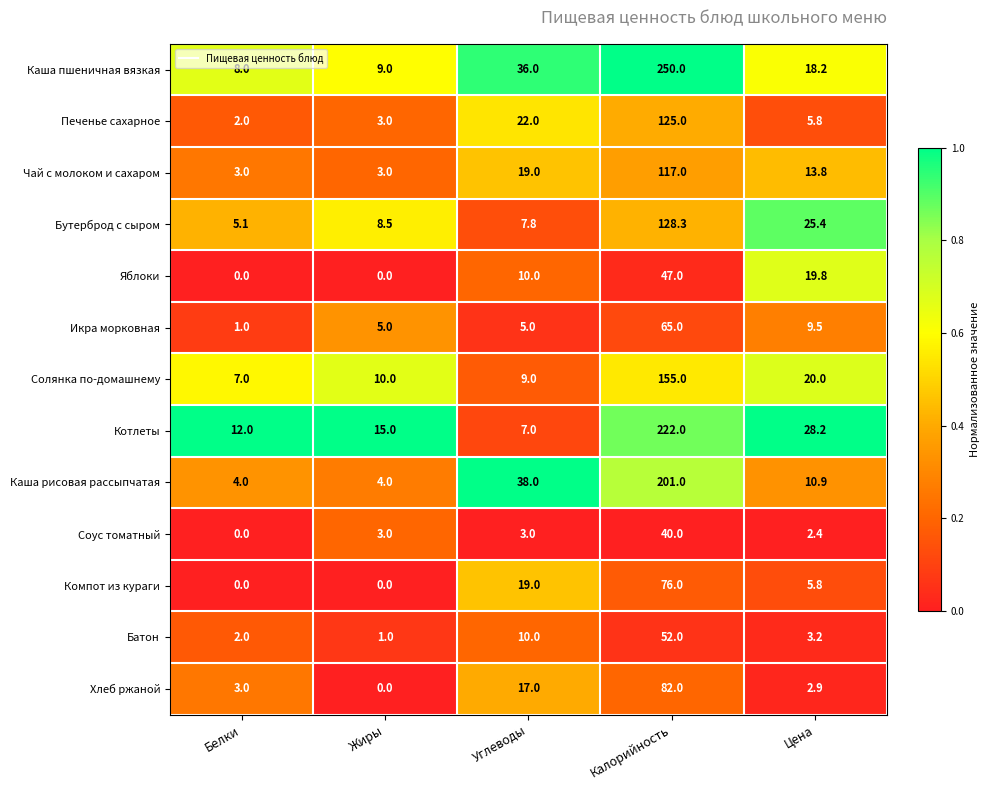

The Каша пшеничная вязкая series shows 9.0 at Жиры. True or false?

True